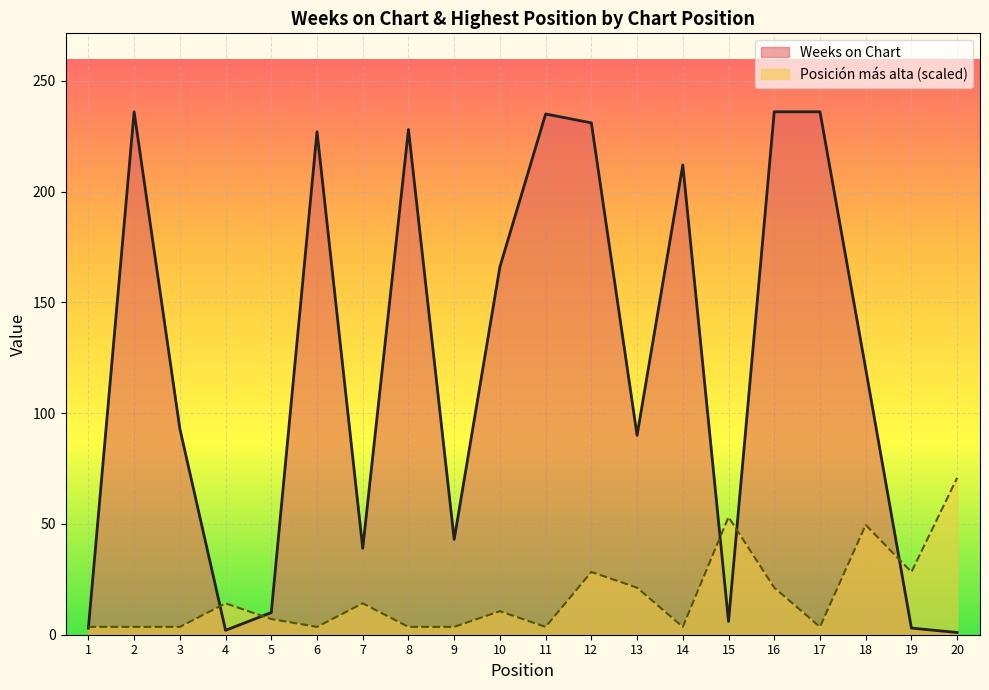

Reading left to right, what are all the values shown in this chart?

Weeks on Chart: 1=3.0	2=236.0	3=93.0	4=2.0	5=10.0	6=227.0	7=39.0	8=228.0	9=43.0	10=166.0	11=235.0	12=231.0	13=90.0	14=212.0	15=6.0	16=236.0	17=236.0	18=120.0	19=3.0	20=1.0
Posicion mas alta: 1=3.5	2=3.5	3=3.5	4=14.2	5=7.1	6=3.5	7=14.2	8=3.5	9=3.5	10=10.6	11=3.5	12=28.3	13=21.2	14=3.5	15=53.1	16=21.2	17=3.5	18=49.6	19=28.3	20=70.8